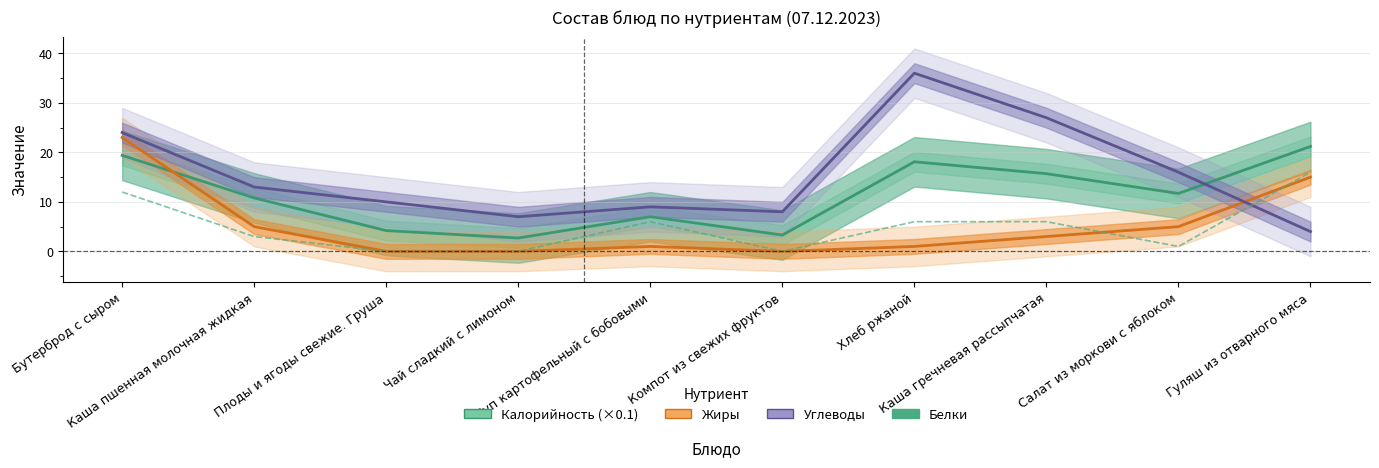

At which label is Калорийность (×0.1) closest to 11?

Каша пшенная молочная жидкая